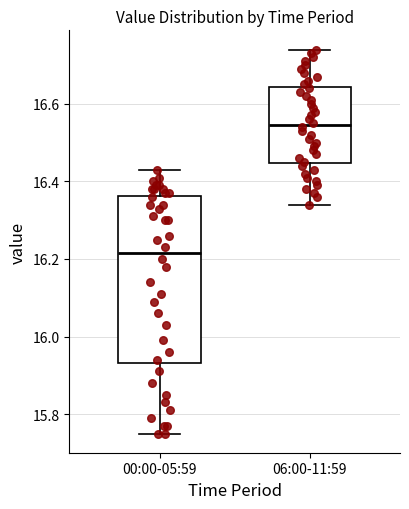

Where is the upper edge of the box for 06:00-11:59 on the y-axis? The values are not printed on the chart, so give them approximately, as read against the axis.

16.64